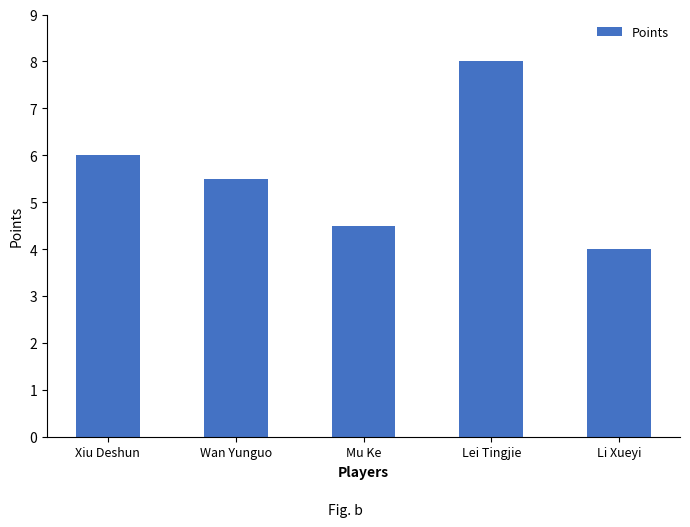

Count the values in the range 4 to 6.

4